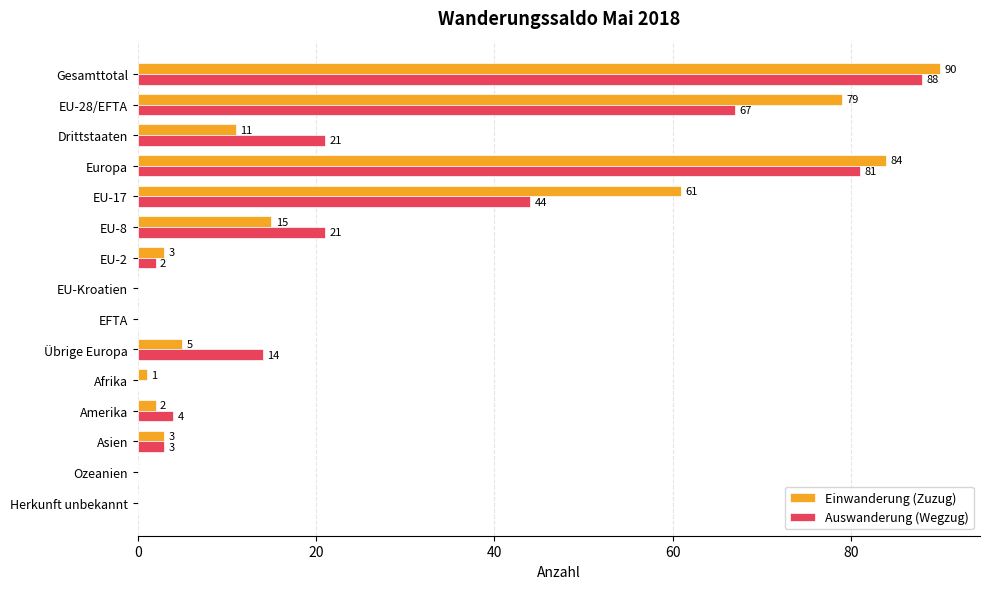

Which series changed the most between Drittstaaten and Amerika?

Auswanderung (Wegzug)